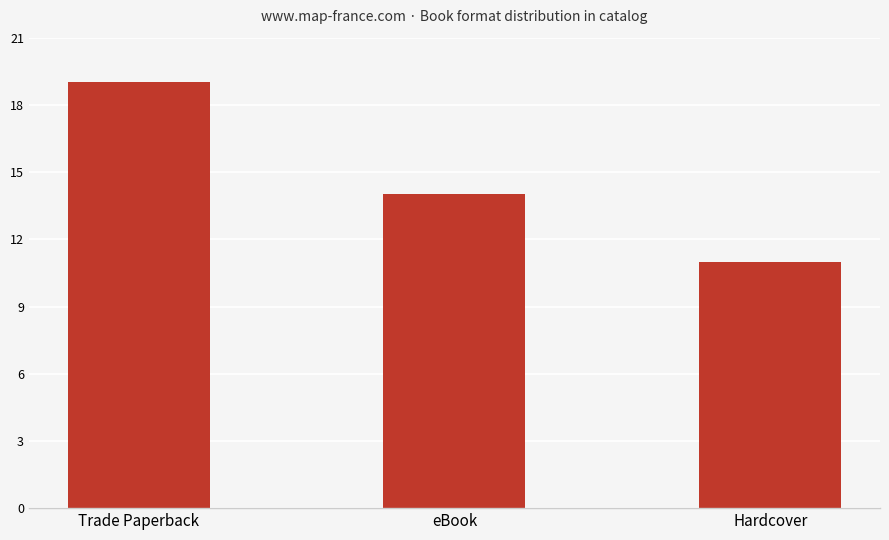

What is the minimum value shown in the chart?

11